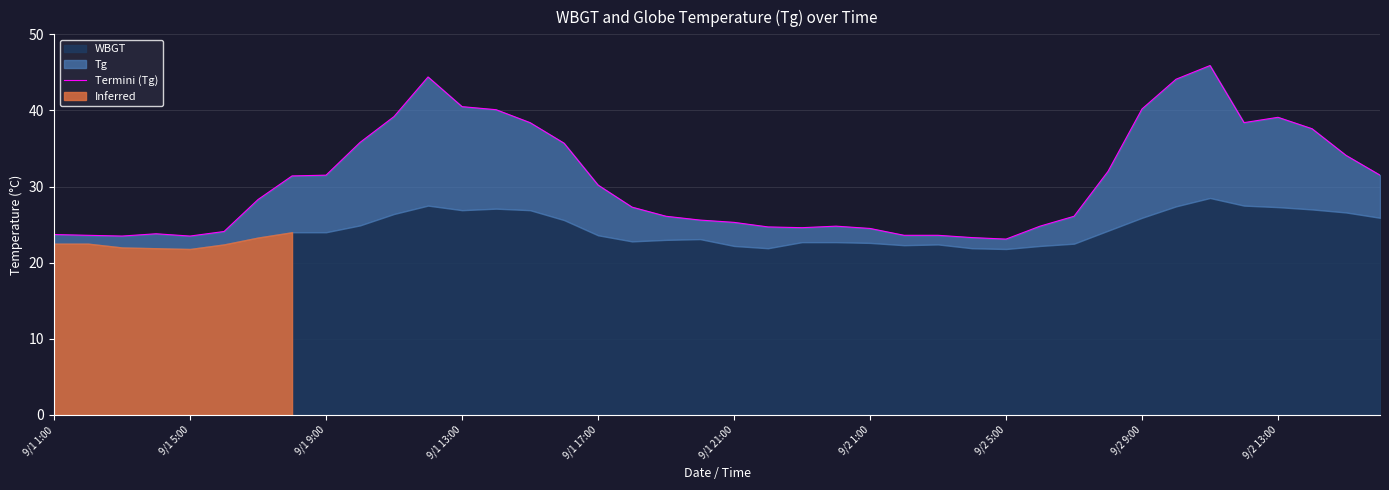

Reading left to right, list all the values displayed in this chart.

23.7	23.6	23.5	23.8	23.5	24.1	28.3	31.4	31.5	35.8	39.2	44.4	40.5	40.1	38.4	35.7	30.2	27.3	26.1	25.6	25.3	24.7	24.6	24.8	24.5	23.6	23.6	23.3	23.1	24.8	26.1	32.0	40.2	44.1	45.9	38.4	39.1	37.6	34.1	31.5